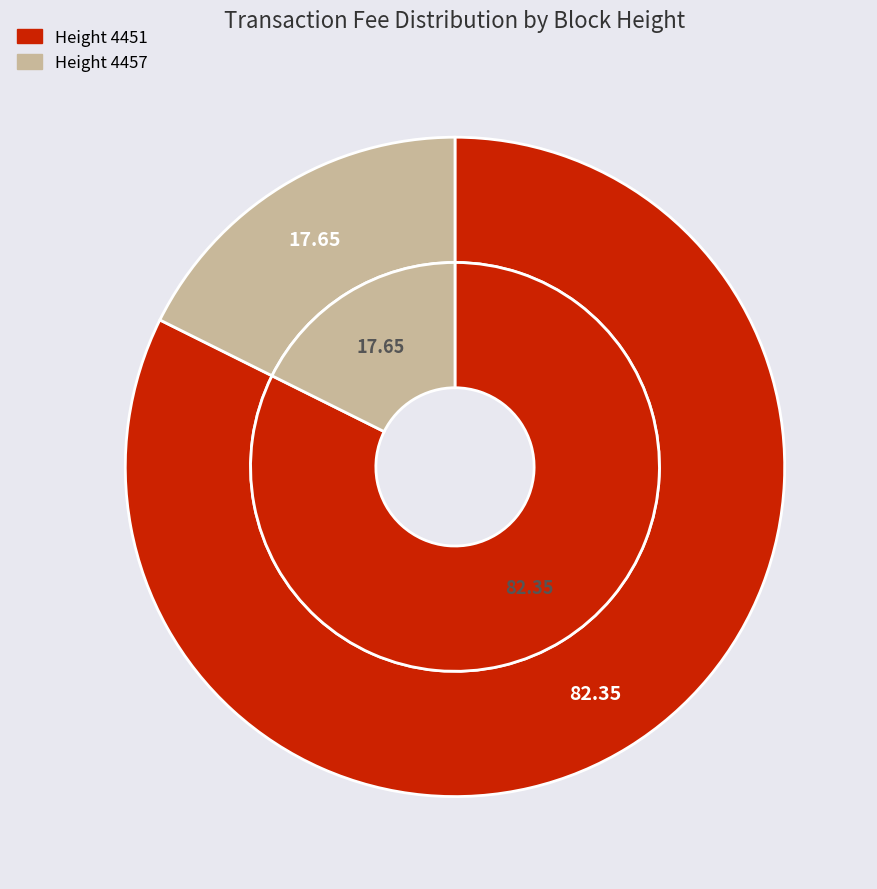

What is the majority slice?

4451